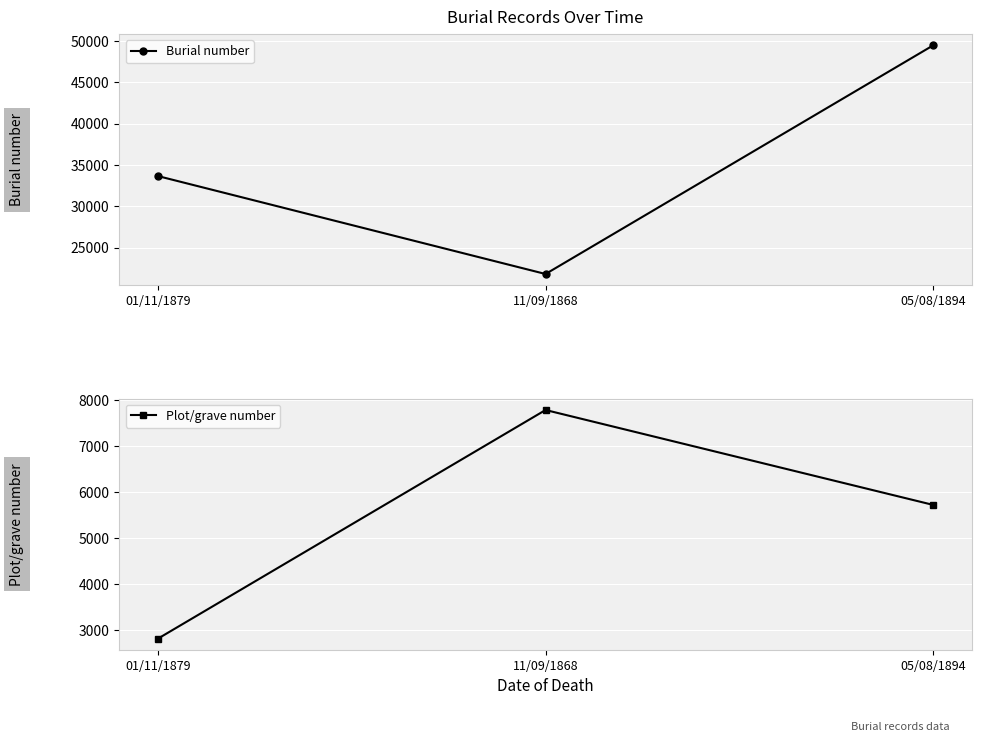

What is the total value across all series at 11/09/1868?

29601